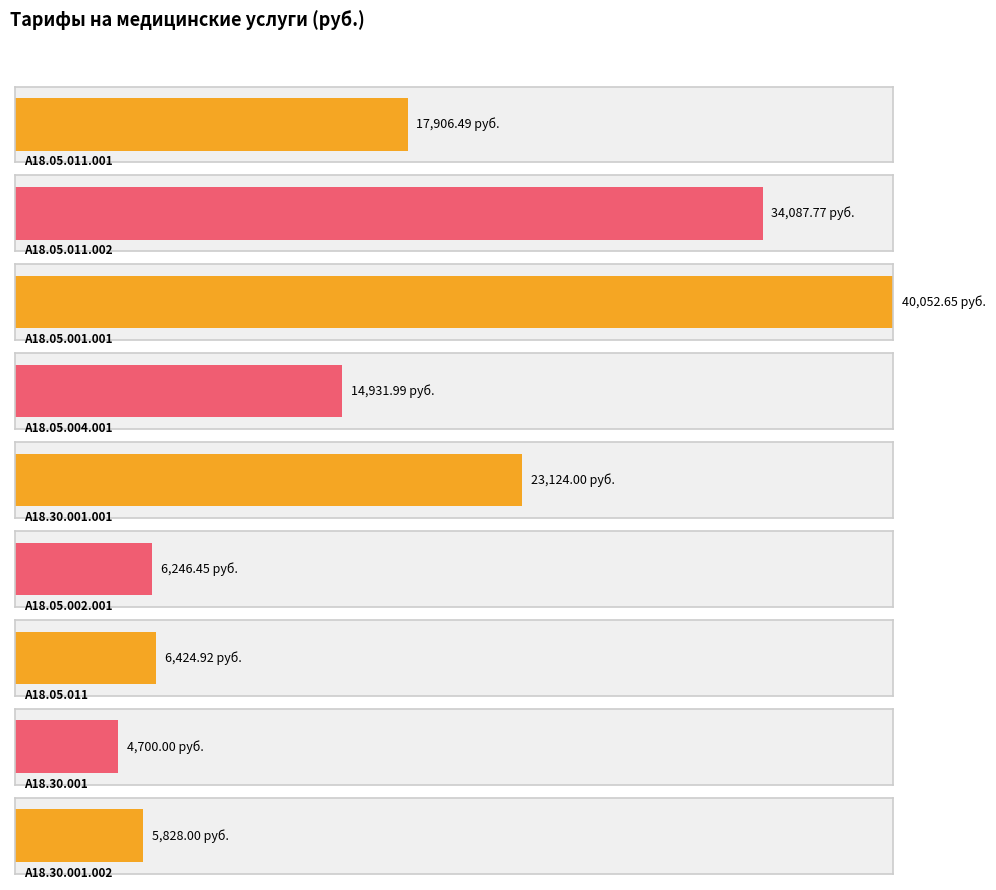

How many distinct data groups are displayed?

1